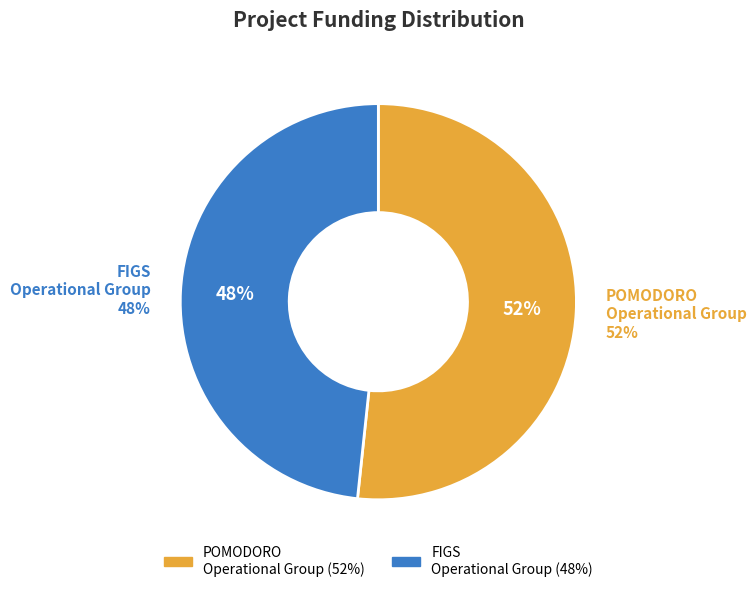

The FIGS Operational Group slice represents 48% of the pie. True or false?

True